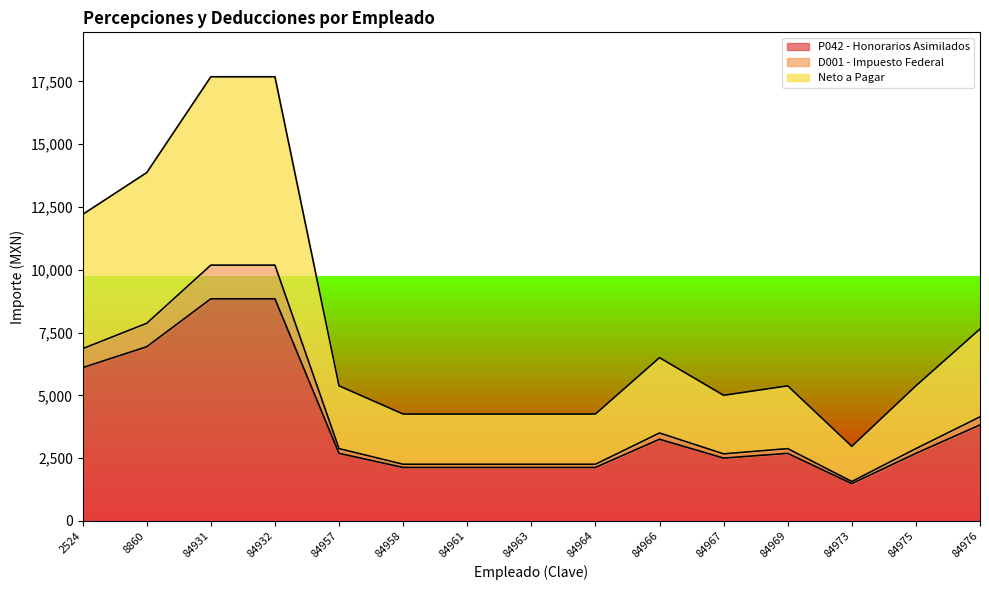

Count the number of data series in this chart.

3